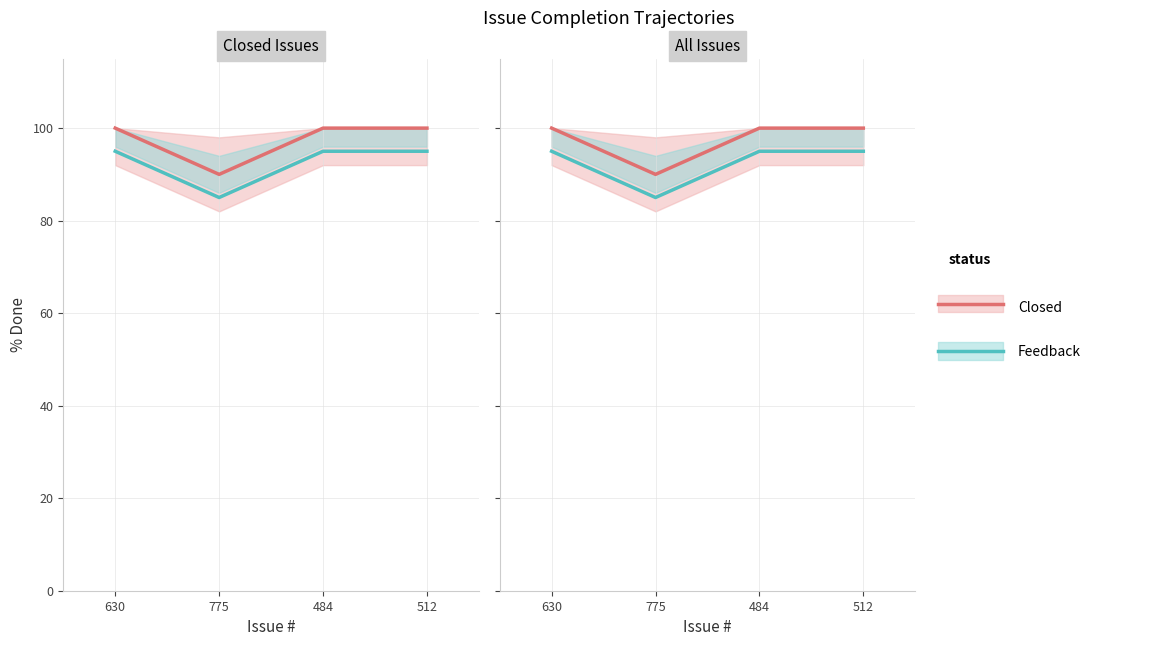

What is the lowest value of the Closed series?

90